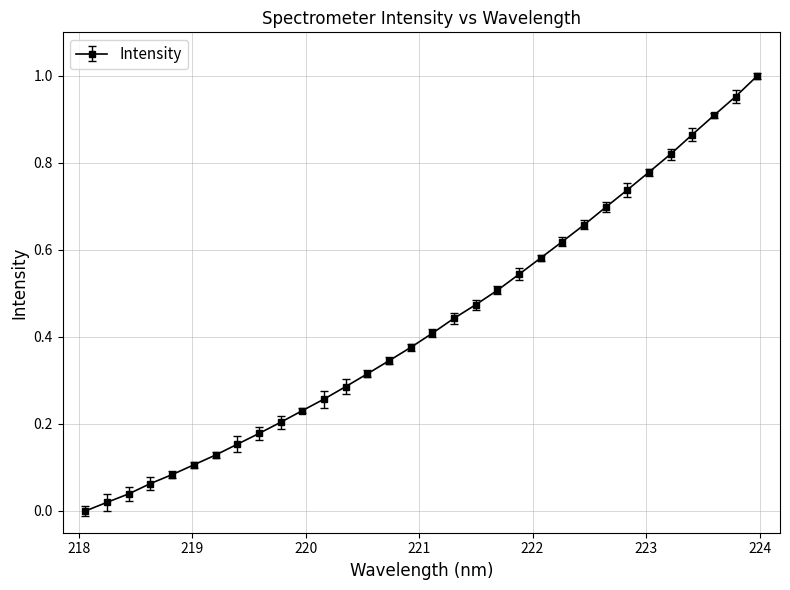

What is the sum of all values?

13.8